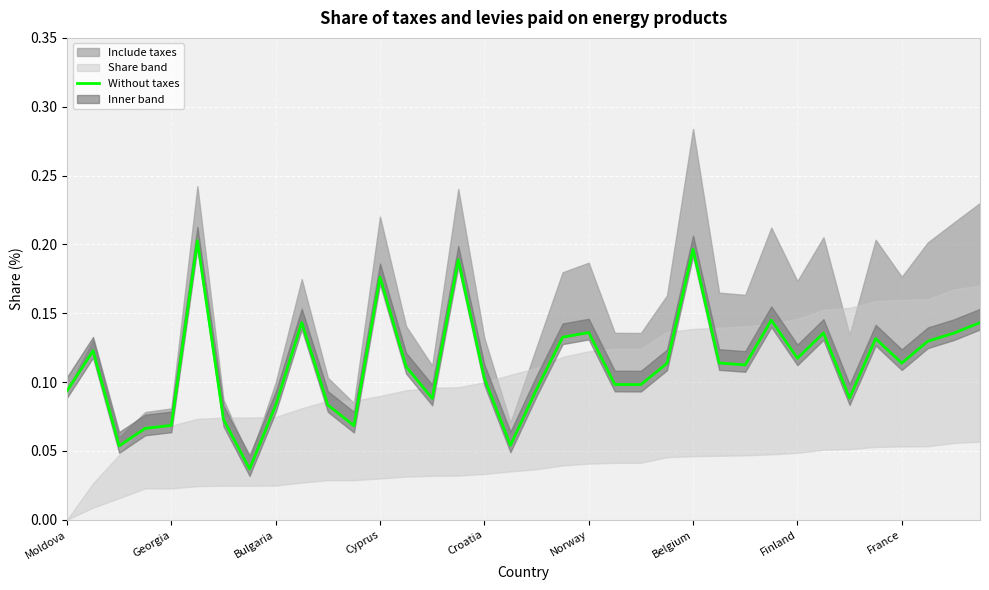

The value at Bulgaria is 0.1. True or false?

True